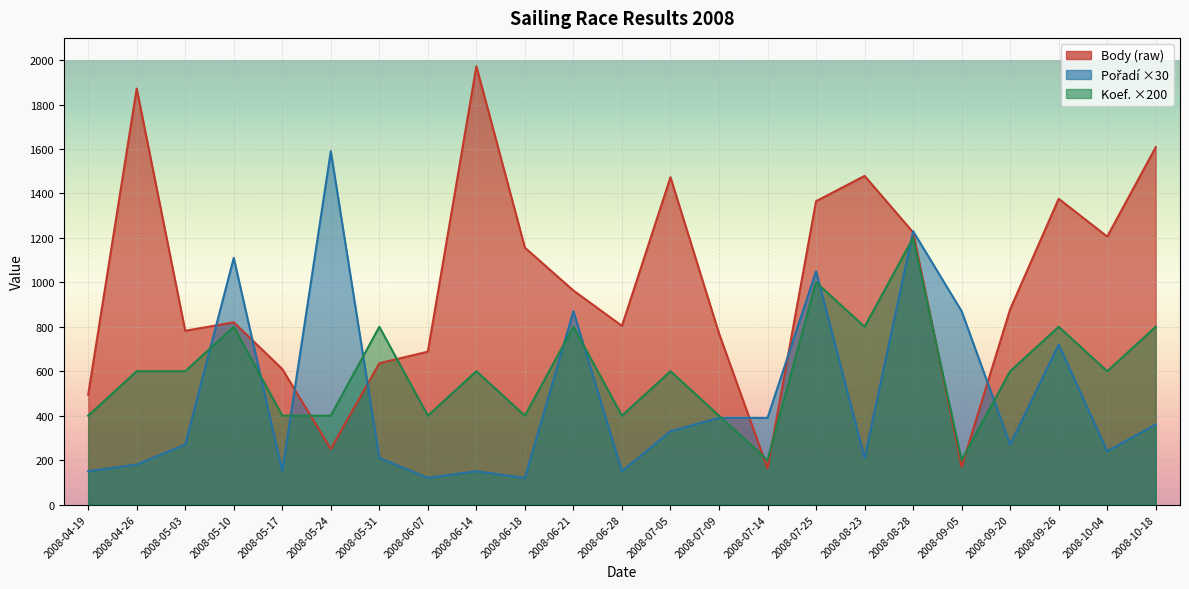

Where do Body and Pořadí first cross each other?

2008-05-03 and 2008-05-10